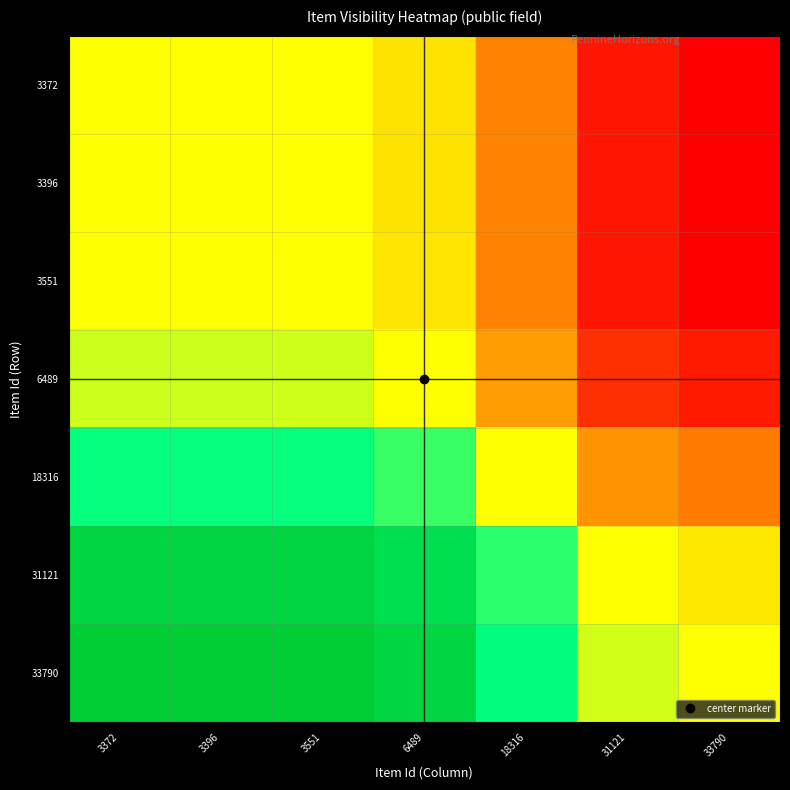

What is the total value across all series at 31121?

-3.9